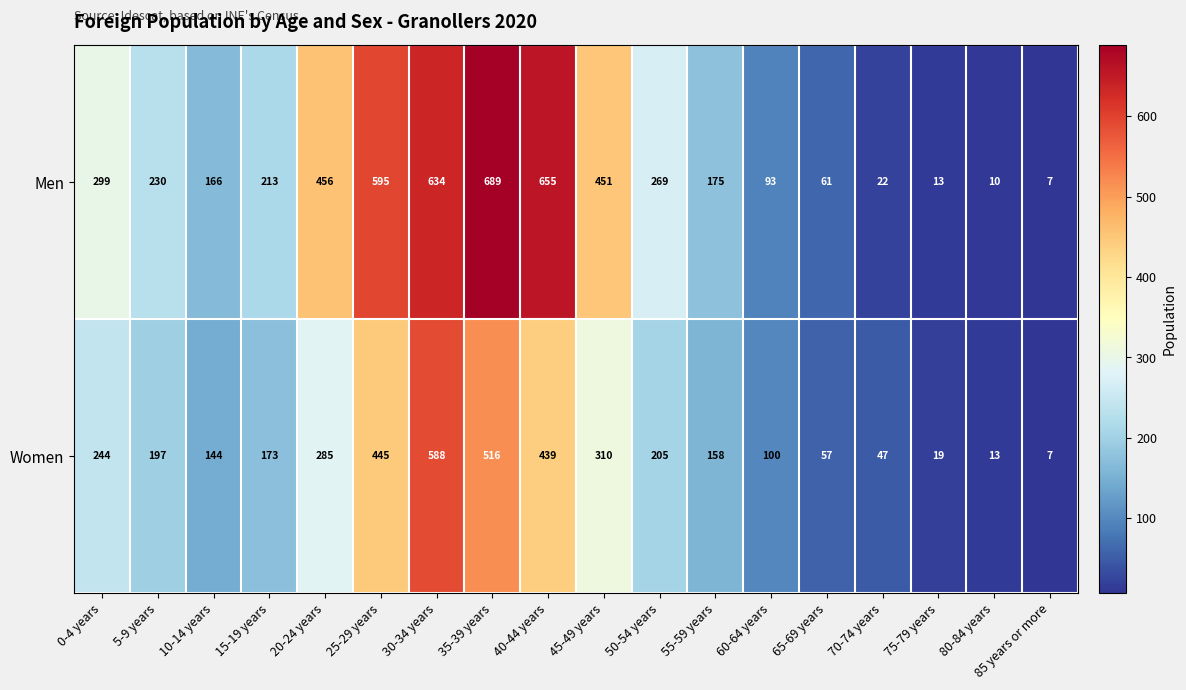

Is it true that Women equals 13 at 80-84 years?

True